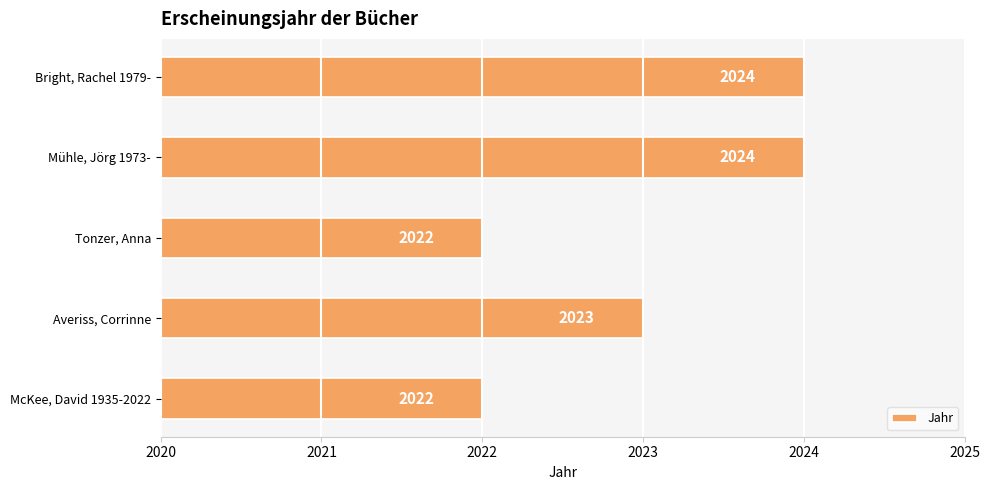

What is the sum of all values?

10115